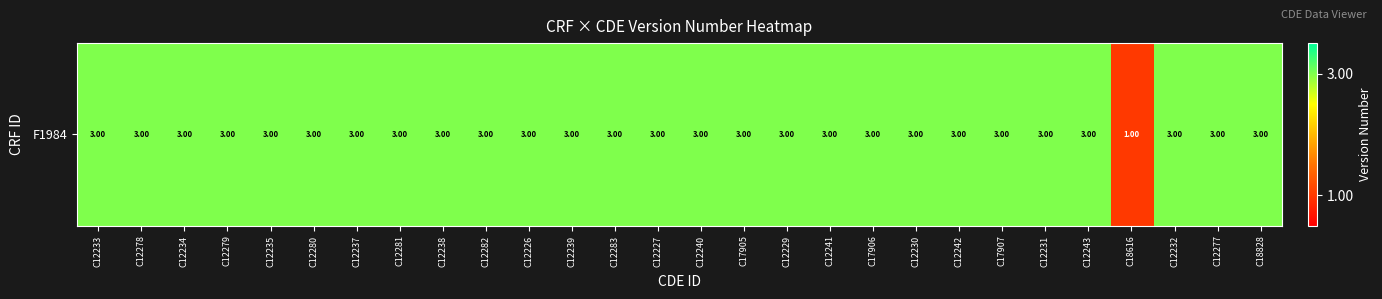

Read the value at C12232.

3